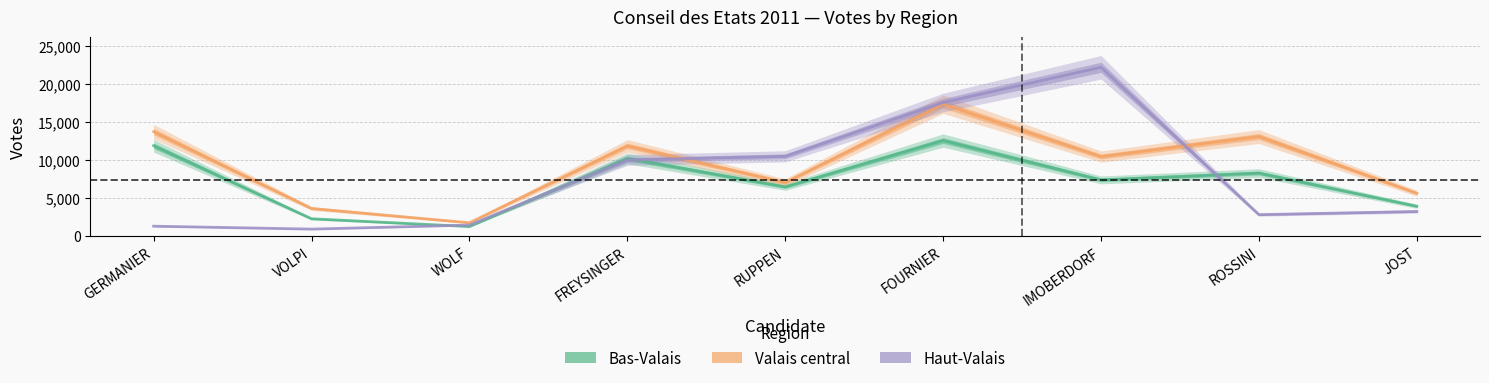

Which category has the highest value across all series?

IMOBERDORF